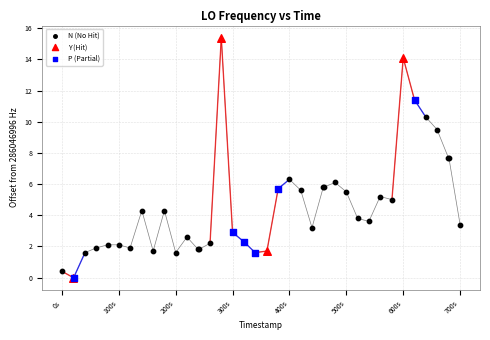

Which series contains the highest Y value?

Y (Hit)